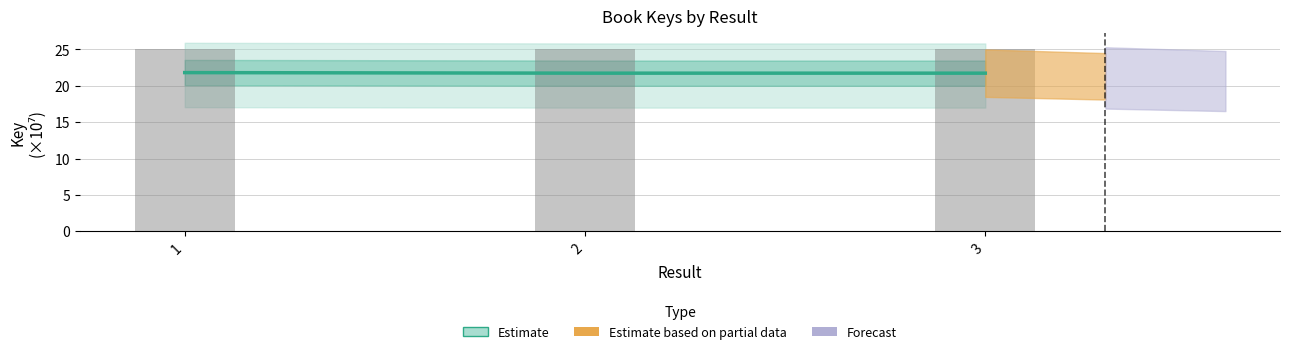

What is the sum of all values?

65.3